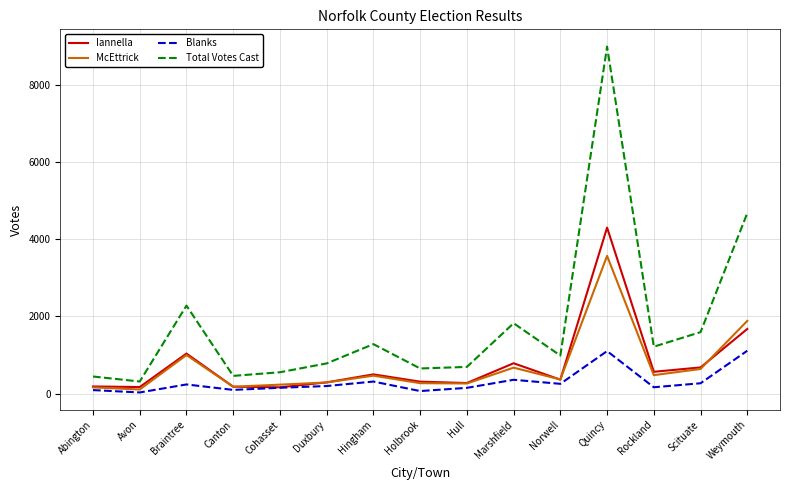

At how many categories does at least one series exceed 8696?

1